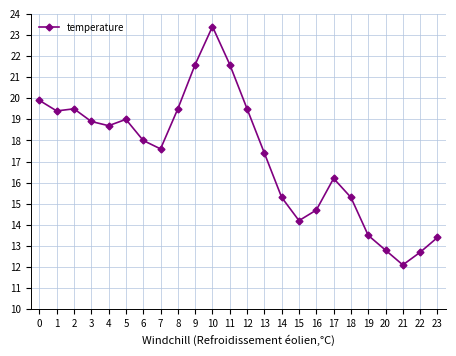

Reading left to right, transcribe all the data shown in this chart.

19.9	19.4	19.5	18.9	18.7	19.0	18.0	17.6	19.5	21.6	23.4	21.6	19.5	17.4	15.3	14.2	14.7	16.2	15.3	13.5	12.8	12.1	12.7	13.4